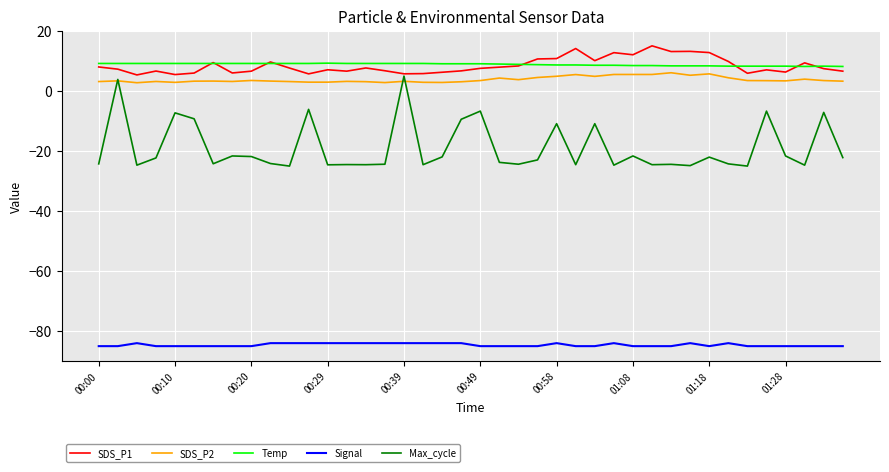

True or false: SDS_P2 and Signal cross at least once.

False